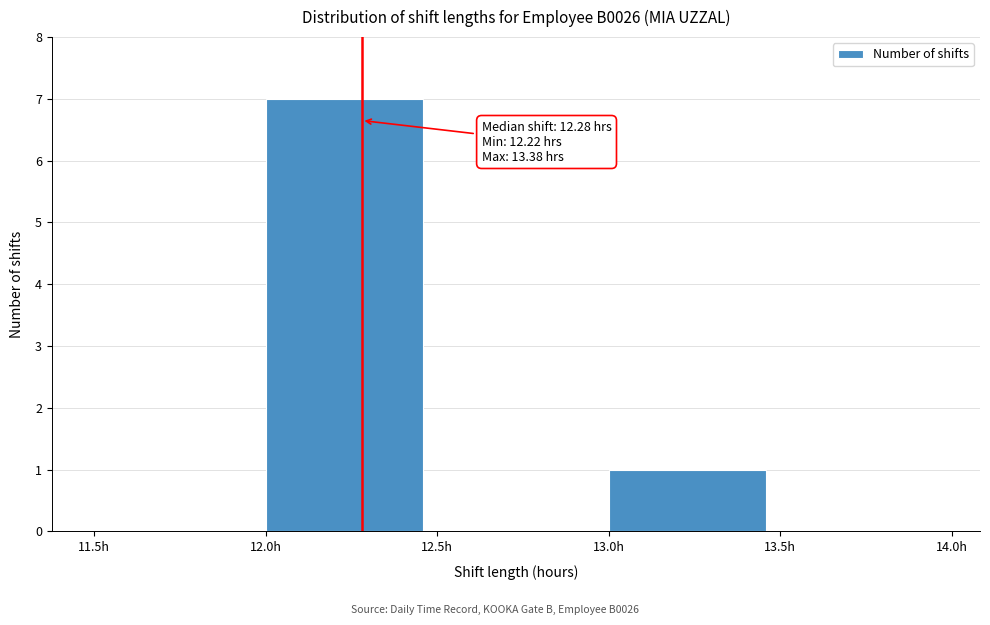

Which range on the x-axis has the tallest bar?

12.0 to 12.5